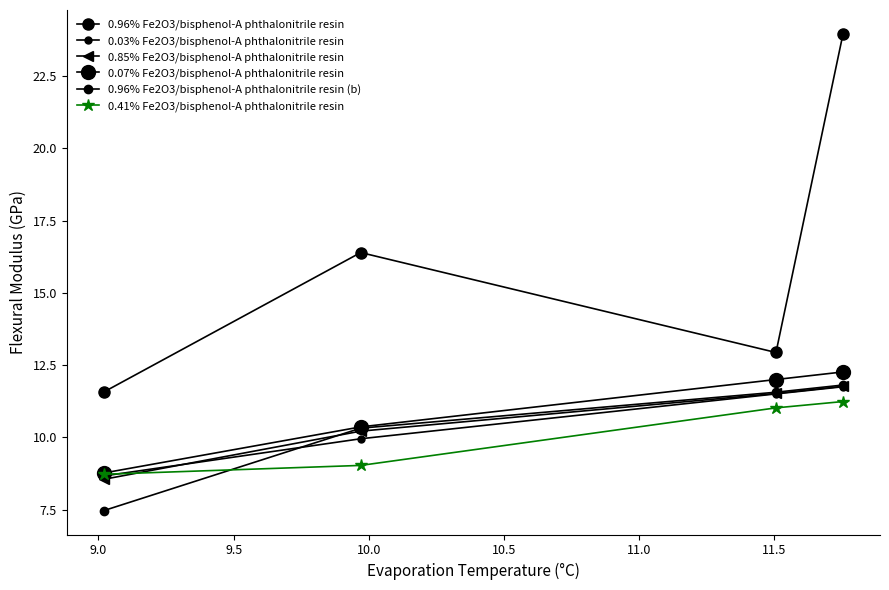

Which series has the widest spread of values?

0.96% Fe2O3/bisphenol-A phthalonitrile resin